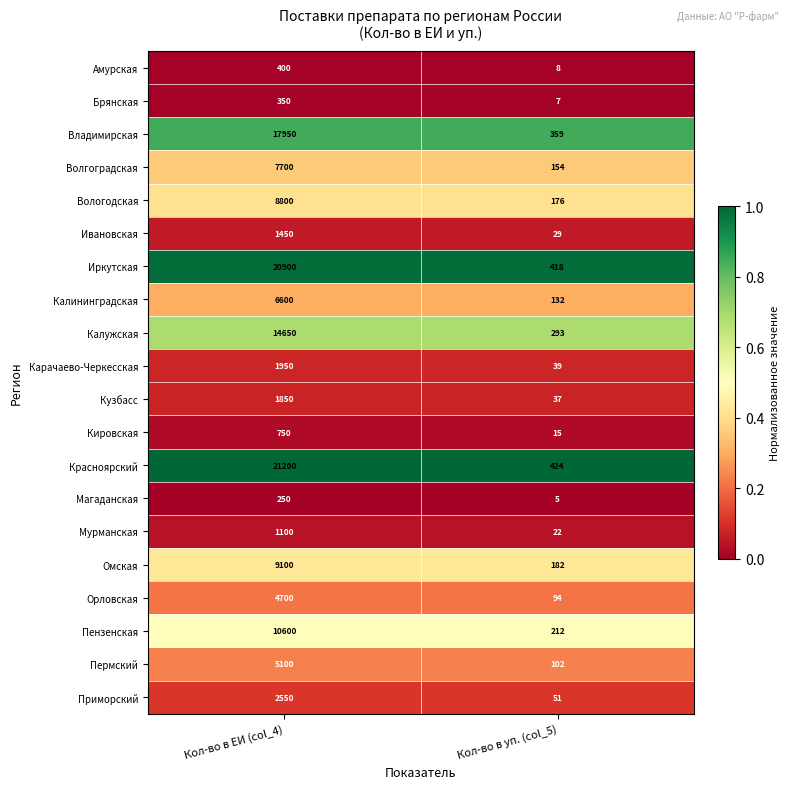

Is it true that Иркутская equals 185 at Кол-во в уп. (col_5)?

False